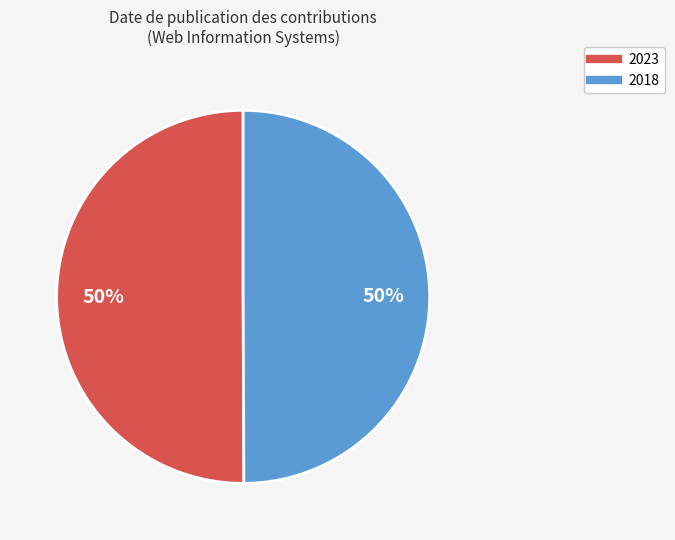

What percentage is the 2023 slice, to the nearest percent?

50%